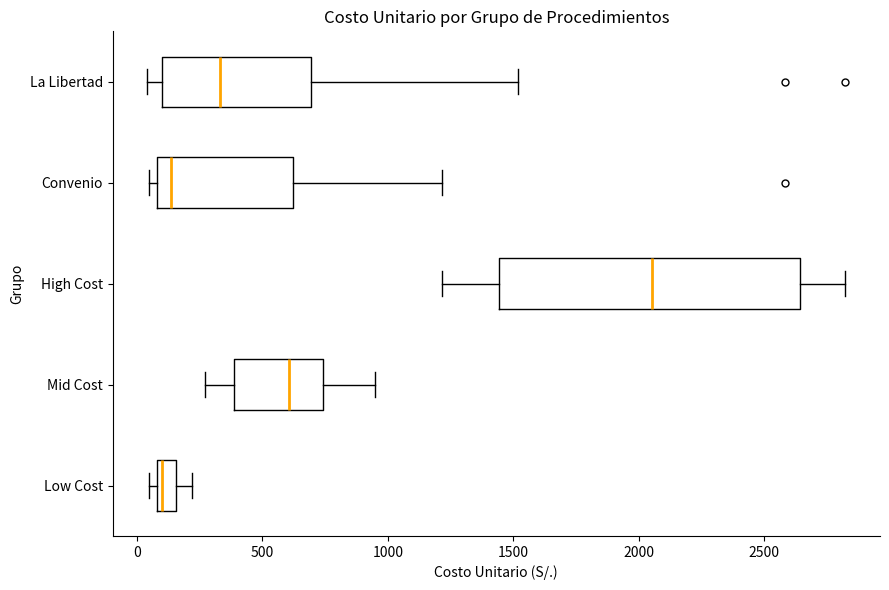

Which box has the furthest to the right median line?

High Cost